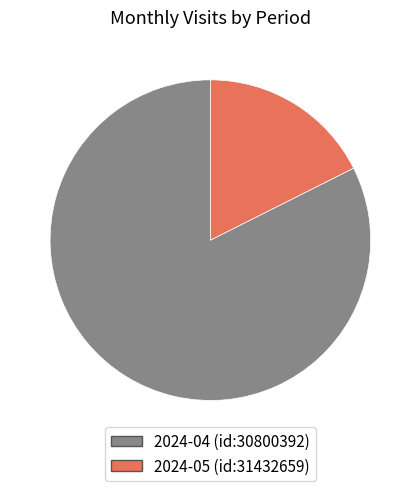

Is 2024-04 (id:30800392) the majority of the pie?

Yes